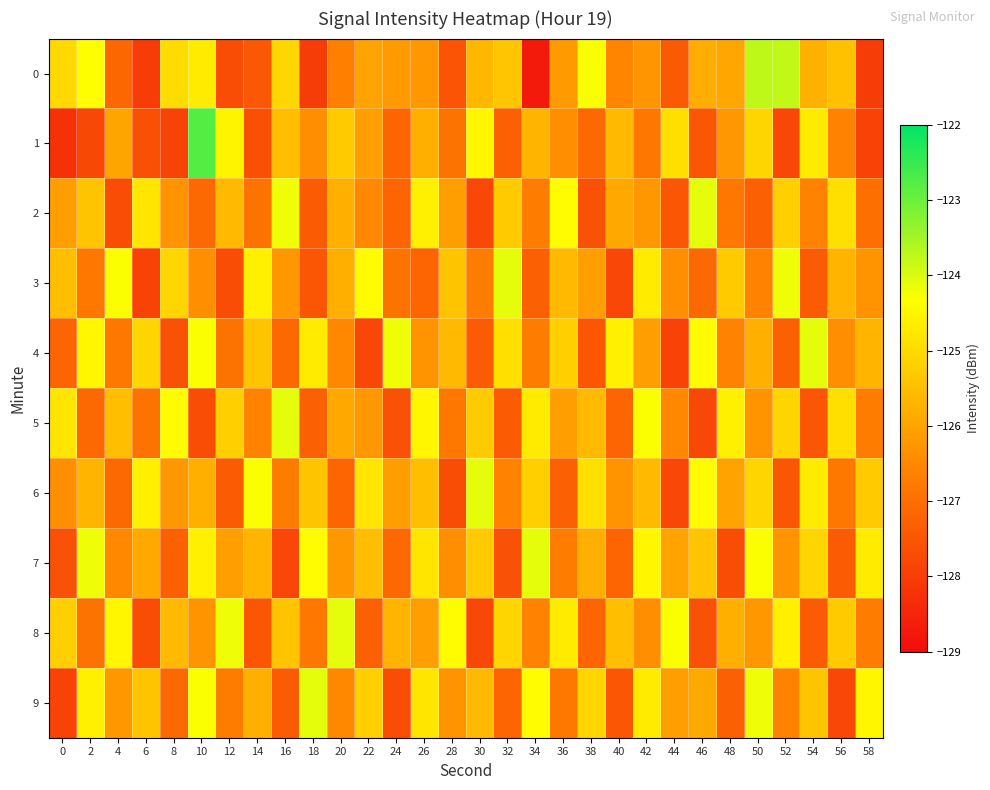

Which has a higher value, 10 or 42?

10